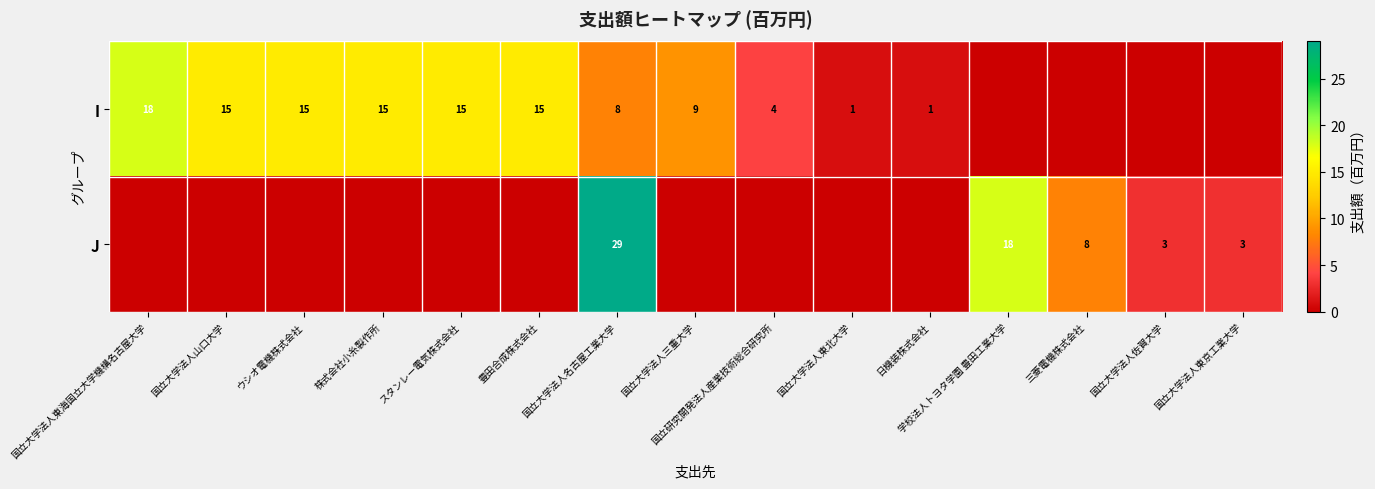

True or false: I has a value of 4 at 国立研究開発法人産業技術総合研究所.

True